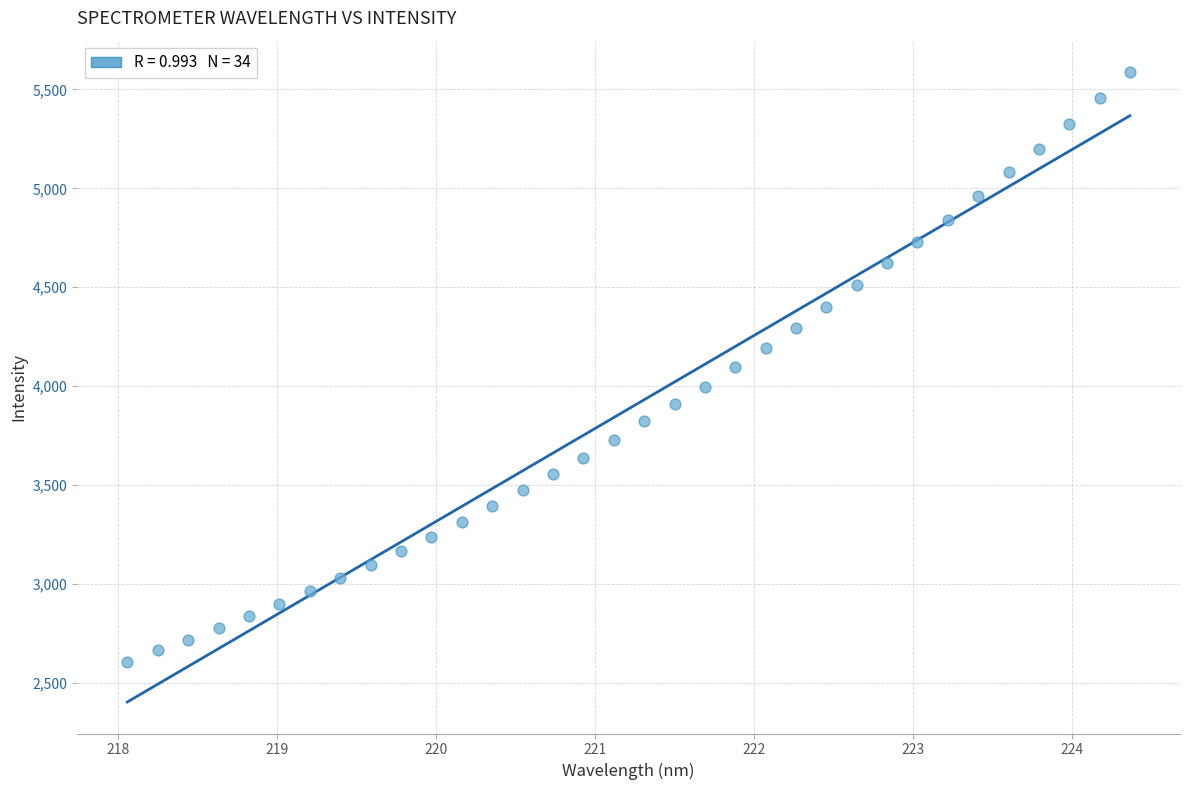

What is the range of Y values (max minus min)?

2982.2